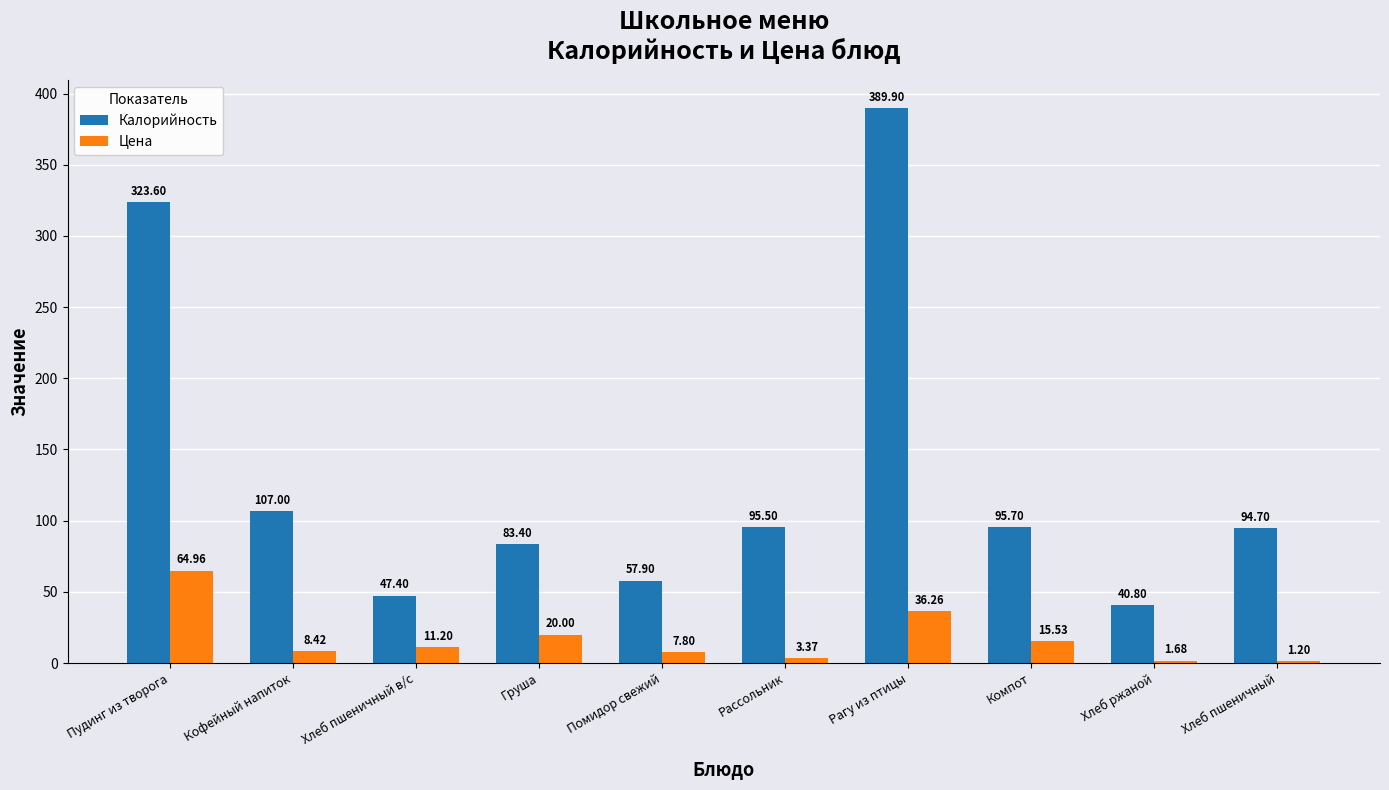

How many series are shown in this chart?

2